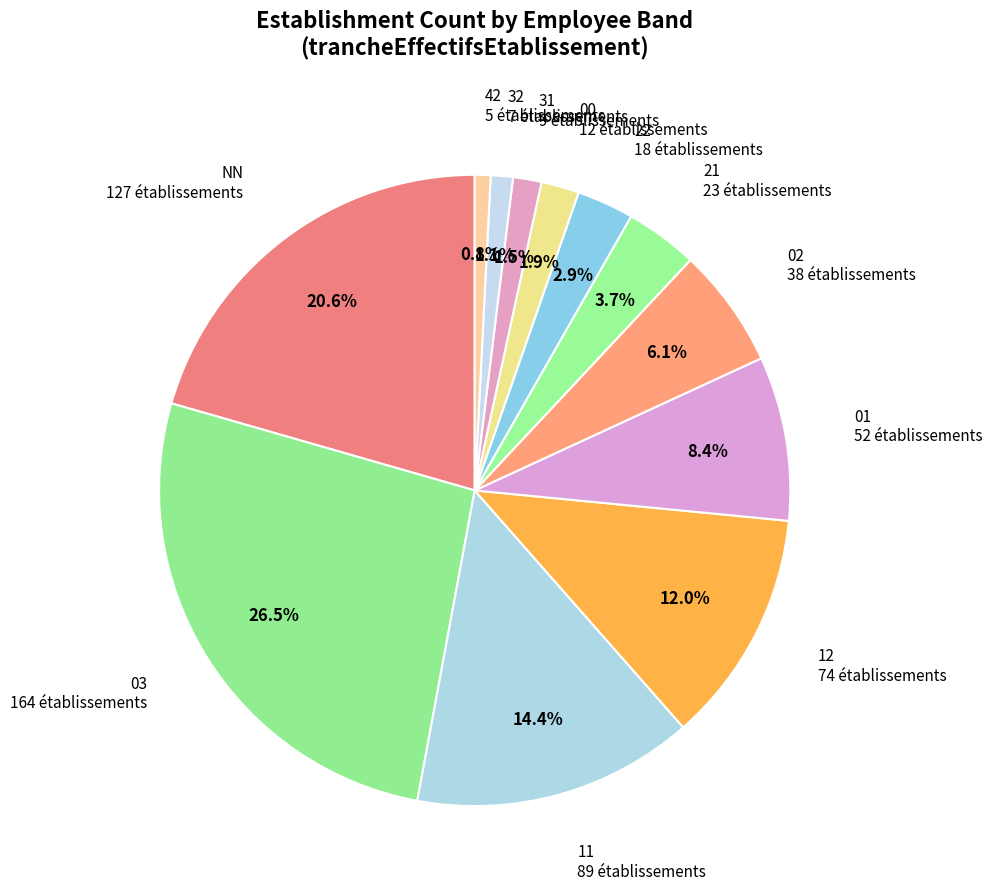

Which has a higher value, 21 or 03?

03